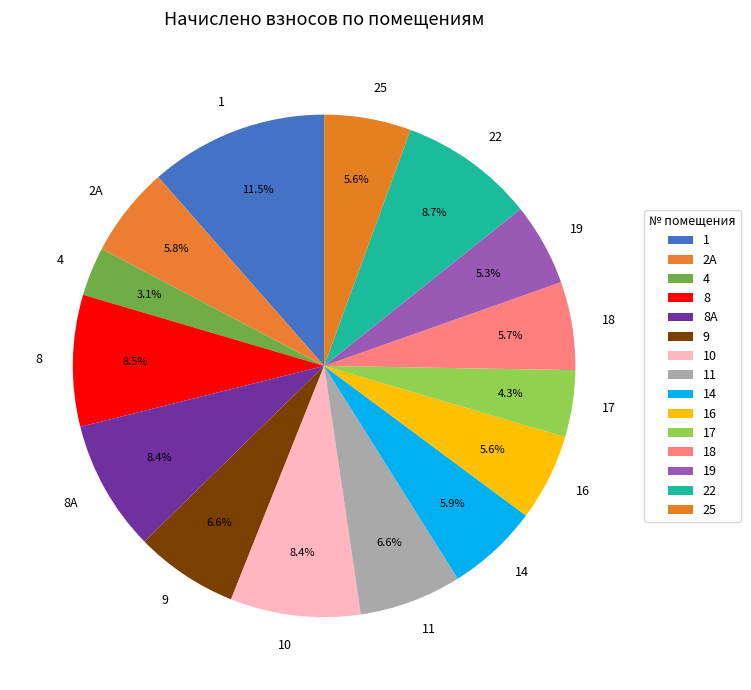

To the nearest percent, what is the difference between the largest and smallest slice percentages?

8%